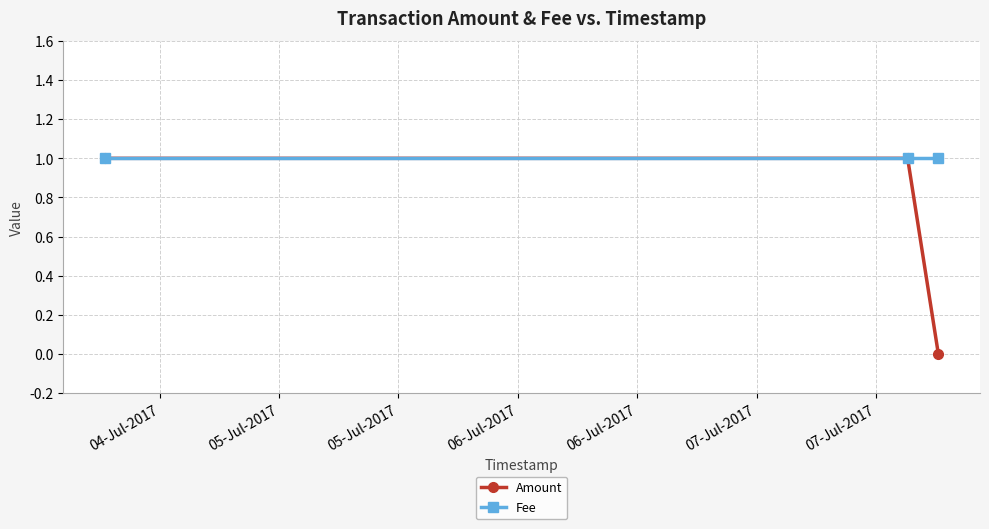

What is the value of the Fee point at the 3rd from the left?

1